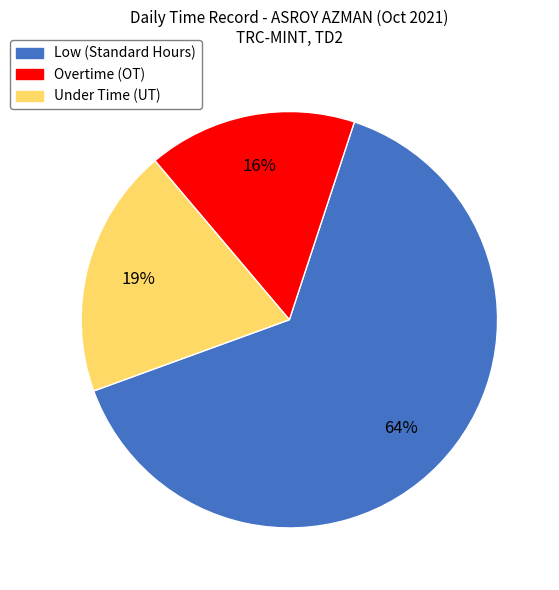

Is there any slice that represents more than half of the pie?

Yes